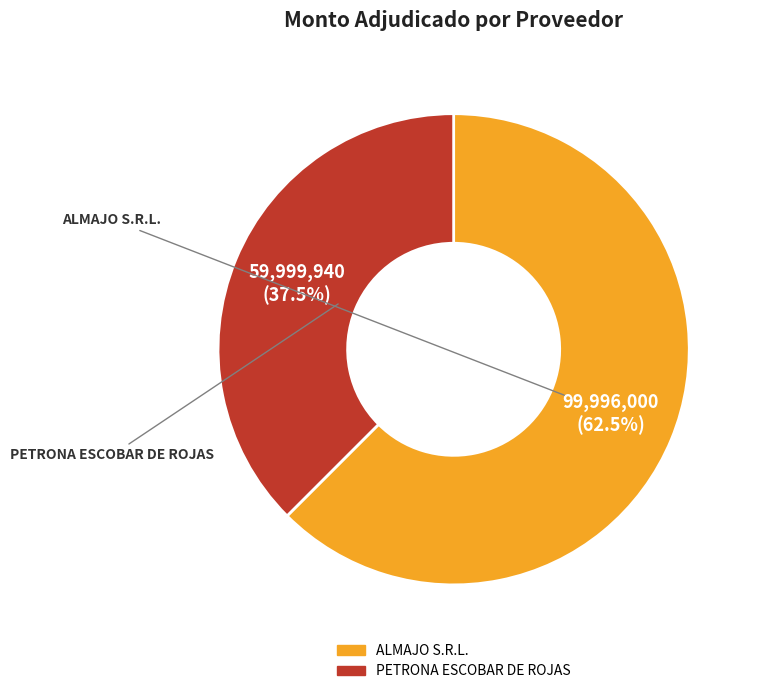

Does PETRONA ESCOBAR DE ROJAS represent more than half of the total?

No